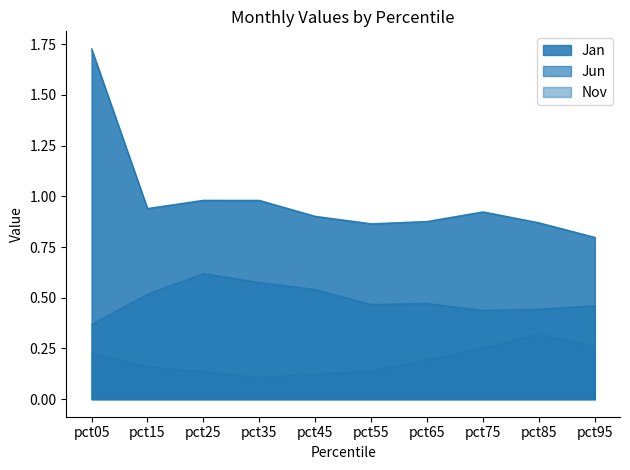

Count the Nov values in the range 0 to 1.

10